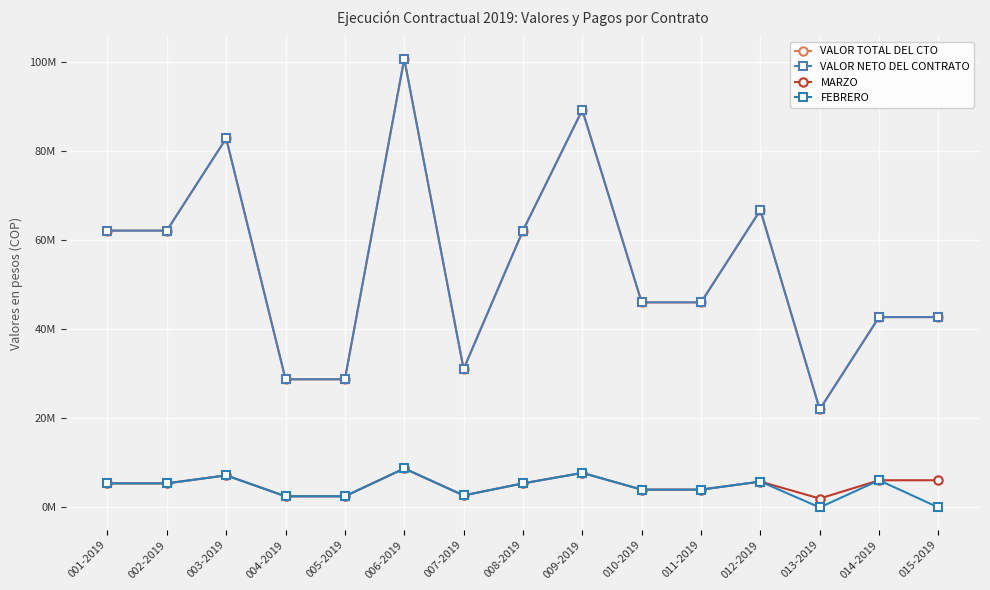

Does the chart have visible grid lines?

Yes